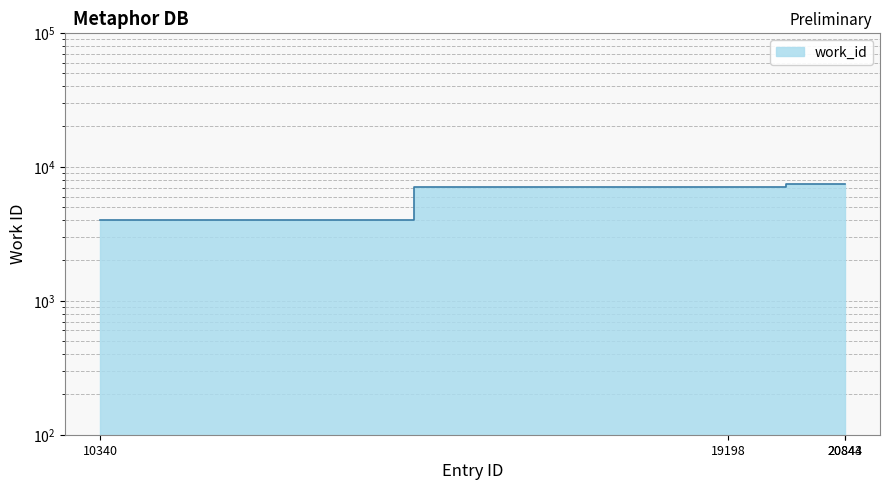

True or false: the data shows 3981 at 10340.

True